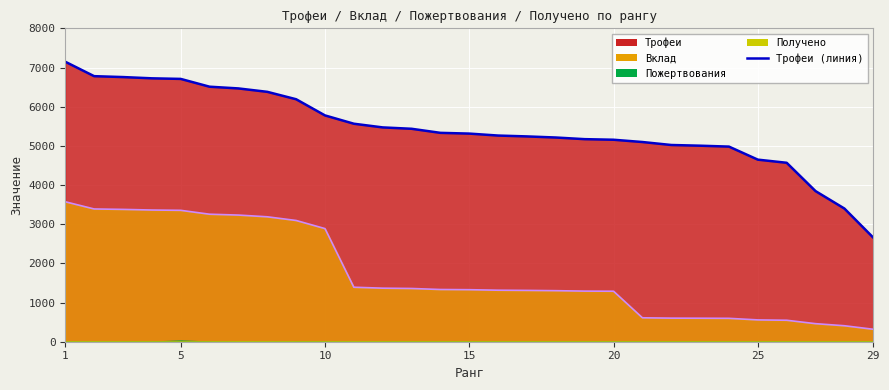

What is the sum of the Вклад values at 26 and 15?

1876